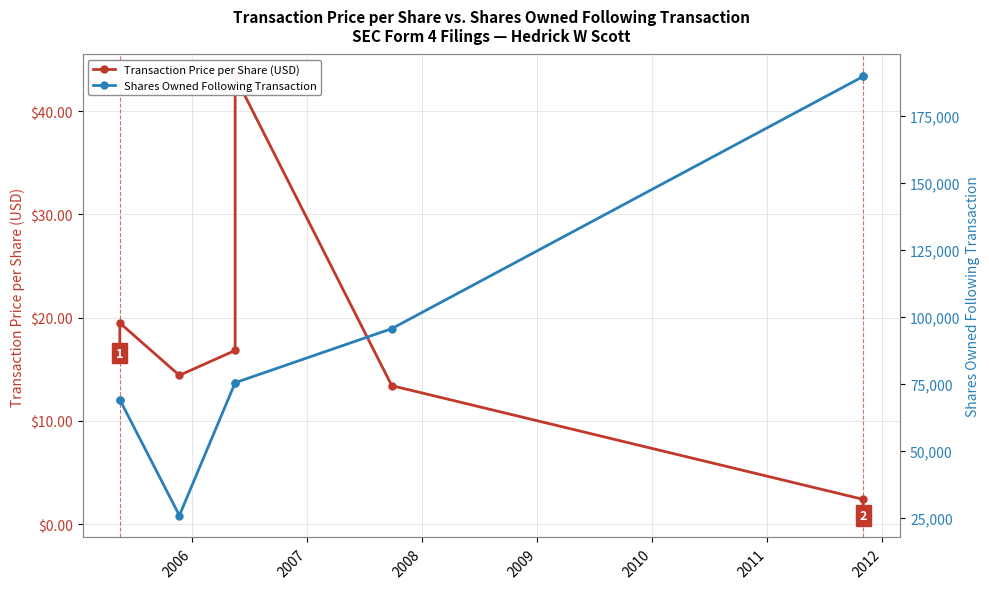

Rank the series by their maximum value, from highest to lowest.

Shares Owned Following Transaction, Transaction Price per Share (USD)